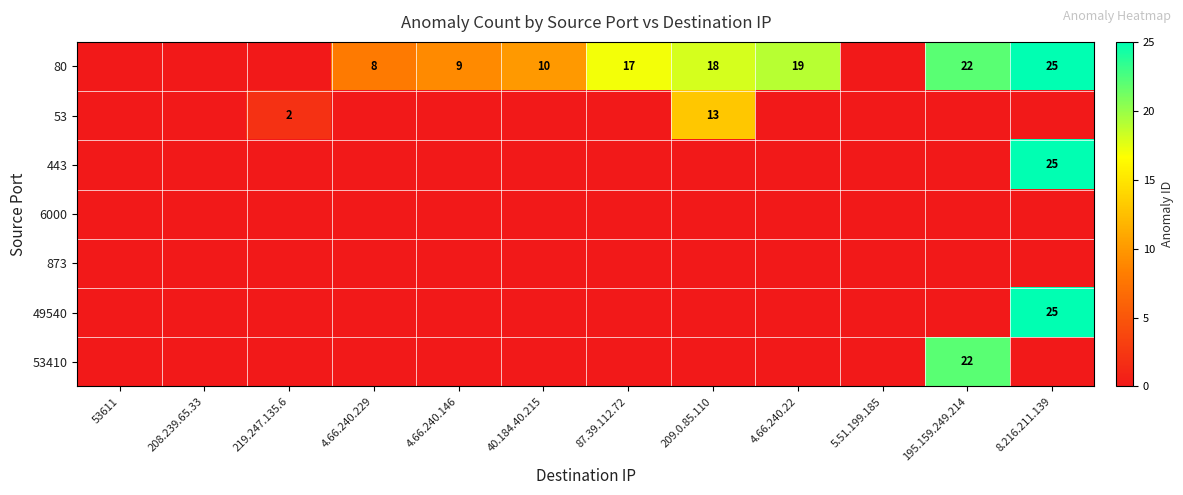

True or false: 80 has a value of 17 at 87.39.112.72.

True